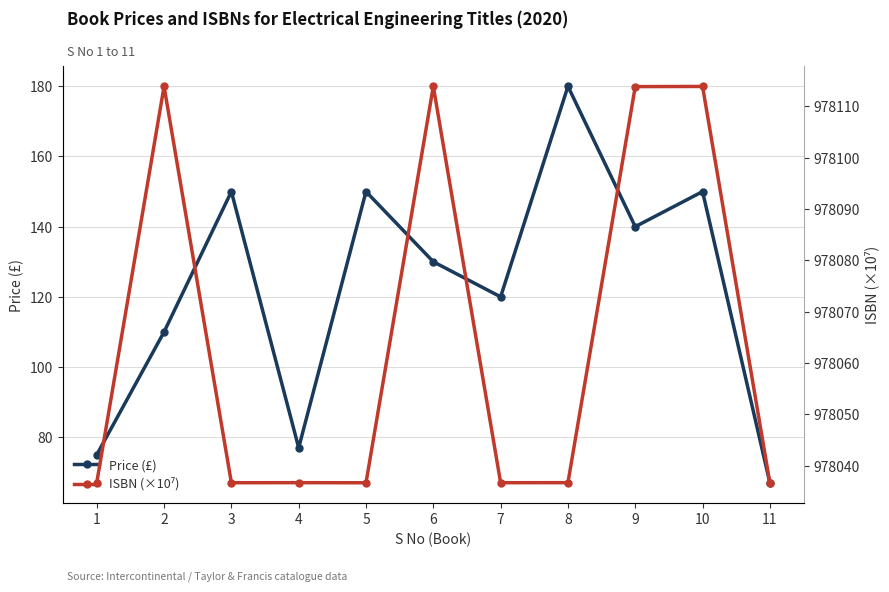

Where is the first local minimum for ISBN (×10⁷)?

3